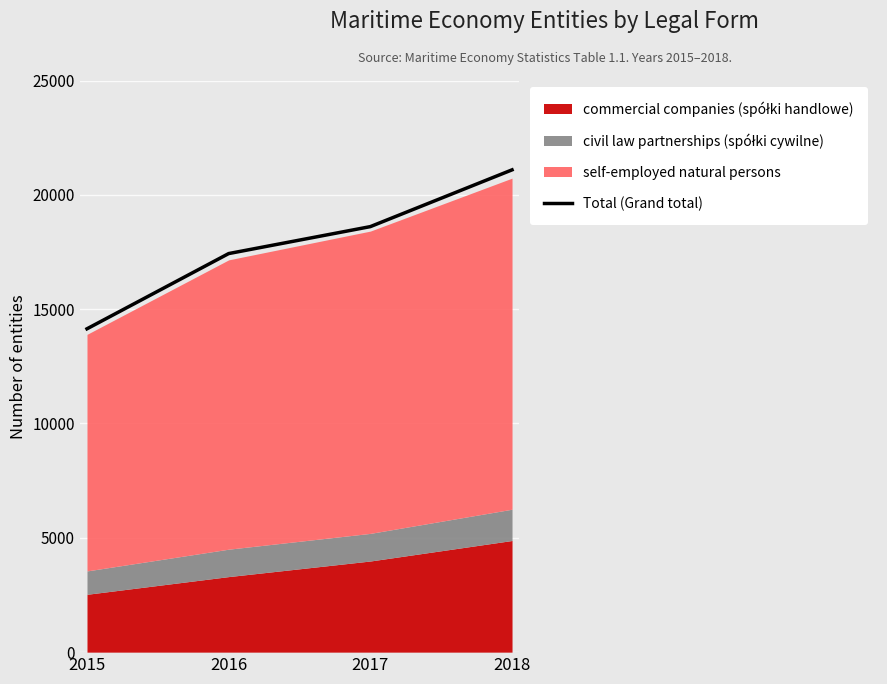

What is the change in value from 2015 to 2016?

+3290